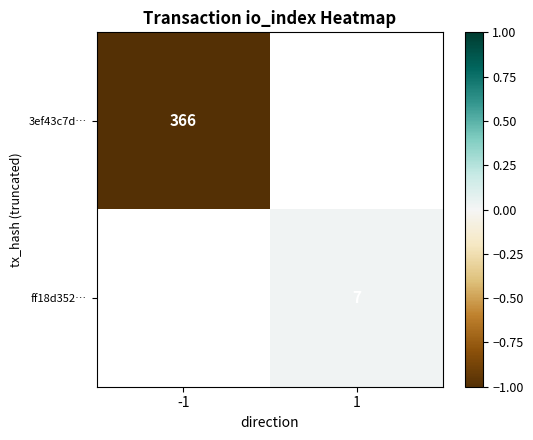

At how many categories does at least one series exceed 0?

1